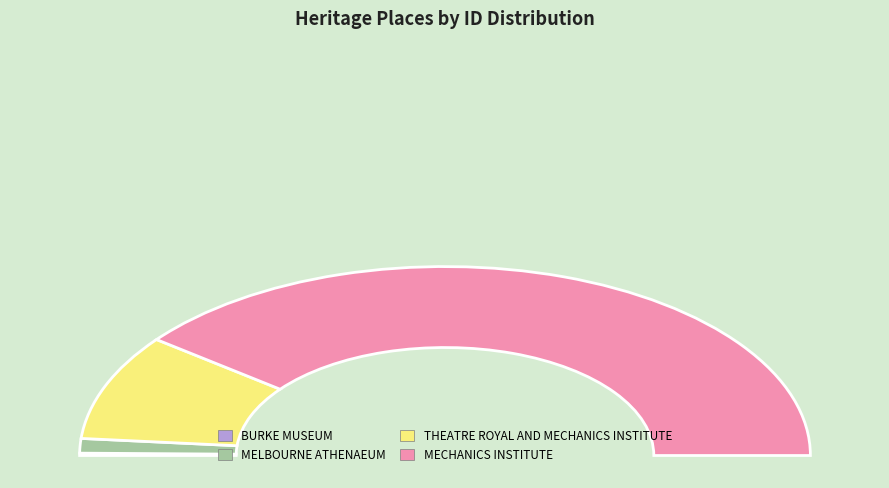

Approximately how many times larger is the value at MECHANICS INSTITUTE compared to MELBOURNE ATHENAEUM?

31.8